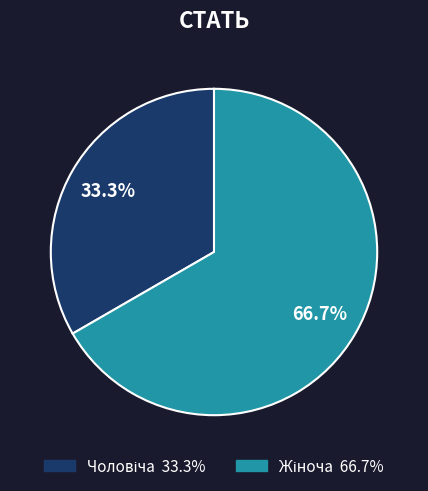

Is there any slice that represents more than half of the pie?

Yes